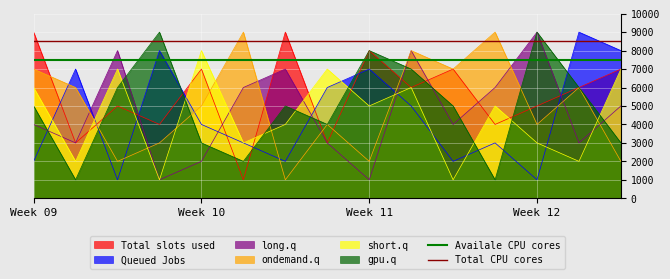

How many intersections are there between long.q and Queued Jobs?

7